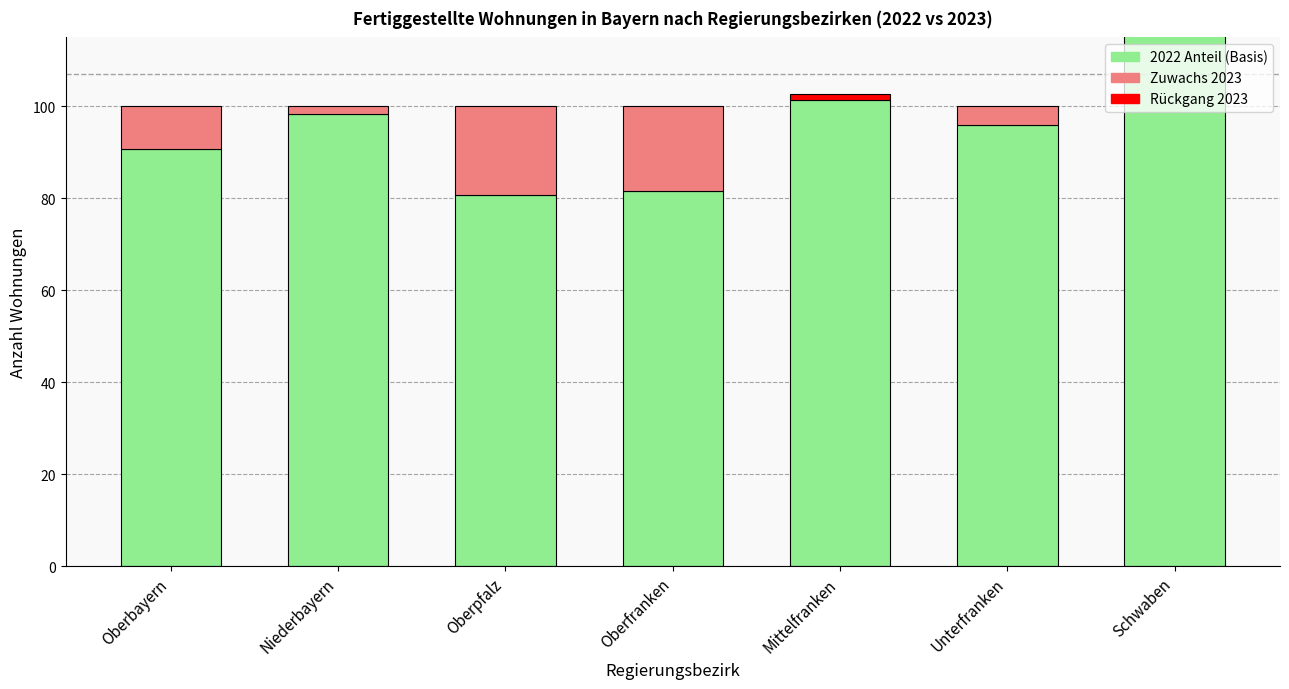

What is the difference between the second highest and second lowest values in the 2022 Anteil series?

19.7